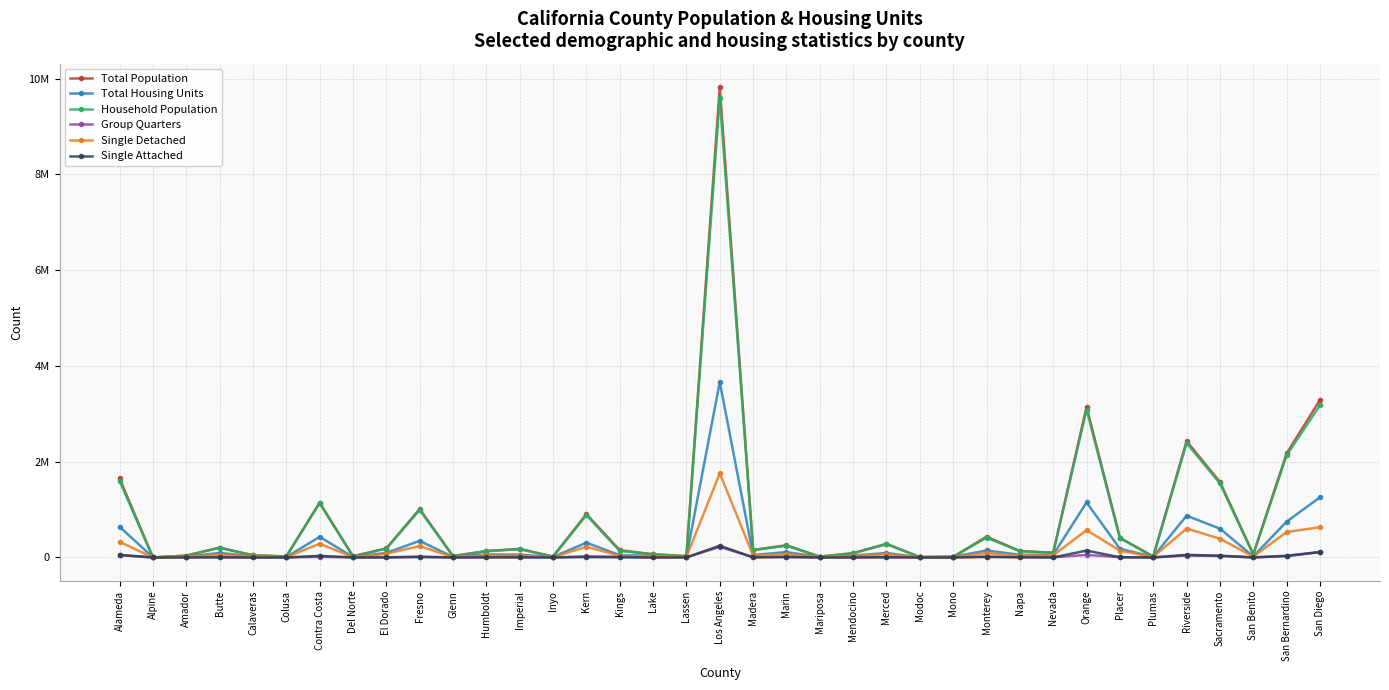

Reading right to left, what are all the values shown in this chart?

Total Population: San Diego=3290423	San Bernardino=2172694	San Benito=65165	Sacramento=1576639	Riverside=2428580	Plumas=18993	Placer=410085	Orange=3141065	Nevada=100474	Napa=134508	Monterey=433953	Mono=13193	Modoc=8501	Merced=285193	Mendocino=89556	Mariposa=16968	Marin=253972	Madera=157909	Los Angeles=9819312	Lassen=28376	Lake=66698	Kings=151629	Kern=906165	Inyo=18890	Imperial=179623	Humboldt=134597	Glenn=28330	Fresno=1010914	El Dorado=188067	Del Norte=26586	Contra Costa=1145274	Colusa=21831	Calaveras=44899	Butte=206579	Amador=39924	Alpine=1183	Alameda=1650656
Total Housing Units: San Diego=1256497	San Bernardino=748186	San Benito=21576	Sacramento=601226	Riverside=872930	Plumas=14845	Placer=181012	Orange=1149943	Nevada=54369	Napa=55910	Monterey=145965	Mono=13675	Modoc=4763	Merced=91465	Mendocino=41718	Mariposa=9788	Marin=112183	Madera=51268	Los Angeles=3664191	Lassen=12238	Lake=34354	Kings=47205	Kern=308365	Inyo=9527	Imperial=58541	Humboldt=63142	Glenn=11043	Fresno=346456	El Dorado=95278	Del Norte=11227	Contra Costa=430712	Colusa=8229	Calaveras=27741	Butte=93243	Amador=19070	Alpine=1550	Alameda=641809
Household Population: San Diego=3175873	San Bernardino=2135096	San Benito=64586	Sacramento=1545288	Riverside=2388763	Plumas=18850	Placer=405286	Orange=3088207	Nevada=98586	Napa=128290	Monterey=414202	Mono=12884	Modoc=8310	Merced=278187	Mendocino=87951	Mariposa=16731	Marin=246735	Madera=151308	Los Angeles=9599891	Lassen=24050	Lake=66024	Kings=136693	Kern=883066	Inyo=18301	Imperial=172602	Humboldt=129678	Glenn=28117	Fresno=991991	El Dorado=186807	Del Norte=24439	Contra Costa=1133692	Colusa=21650	Calaveras=44475	Butte=201392	Amador=35805	Alpine=1132	Alameda=1599705
Group Quarters: San Diego=114550	San Bernardino=37598	San Benito=579	Sacramento=31351	Riverside=39817	Plumas=143	Placer=4799	Orange=52858	Nevada=1888	Napa=6218	Monterey=19751	Mono=309	Modoc=191	Merced=7006	Mendocino=1605	Mariposa=237	Marin=7237	Madera=6601	Los Angeles=219421	Lassen=4326	Lake=674	Kings=14936	Kern=23099	Inyo=589	Imperial=7021	Humboldt=4919	Glenn=213	Fresno=18923	El Dorado=1260	Del Norte=2147	Contra Costa=11582	Colusa=181	Calaveras=424	Butte=5187	Amador=4119	Alpine=51	Alameda=50951
Single Detached: San Diego=631402	San Bernardino=531323	San Benito=17157	Sacramento=391802	Riverside=603704	Plumas=11563	Placer=143214	Orange=570763	Nevada=44865	Napa=37350	Monterey=92109	Mono=5239	Modoc=3600	Merced=67630	Mendocino=29172	Mariposa=6568	Marin=68166	Madera=41352	Los Angeles=1758020	Lassen=8786	Lake=23519	Kings=34568	Kern=222854	Inyo=5694	Imperial=36483	Humboldt=42379	Glenn=7820	Fresno=237299	El Dorado=78224	Del Norte=6937	Contra Costa=286708	Colusa=6122	Calaveras=24208	Butte=57312	Amador=15735	Alpine=928	Alameda=326682
Single Attached: San Diego=112059	San Bernardino=28024	San Benito=822	Sacramento=36844	Riverside=54404	Plumas=395	Placer=4500	Orange=143166	Nevada=904	Napa=3465	Monterey=9489	Mono=415	Modoc=102	Merced=2872	Mendocino=1457	Mariposa=247	Marin=11792	Madera=819	Los Angeles=246722	Lassen=307	Lake=476	Kings=2340	Kern=7976	Inyo=238	Imperial=2015	Humboldt=2311	Glenn=215	Fresno=7977	El Dorado=1496	Del Norte=269	Contra Costa=33693	Colusa=120	Calaveras=368	Butte=3055	Amador=602	Alpine=17	Alameda=51666